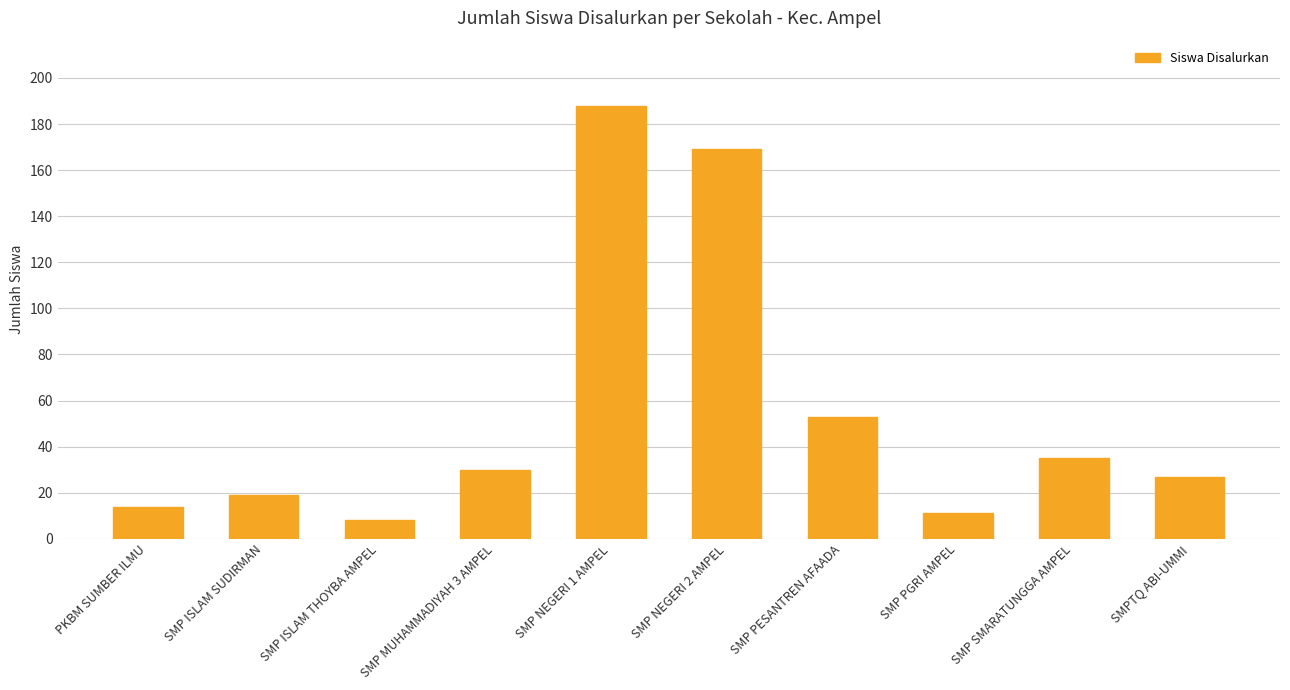

List the labels in order of value, smallest first.

SMP ISLAM THOYBA AMPEL, SMP PGRI AMPEL, PKBM SUMBER ILMU, SMP ISLAM SUDIRMAN, SMPTQ ABI-UMMI, SMP MUHAMMADIYAH 3 AMPEL, SMP SMARATUNGGA AMPEL, SMP PESANTREN AFAADA, SMP NEGERI 2 AMPEL, SMP NEGERI 1 AMPEL